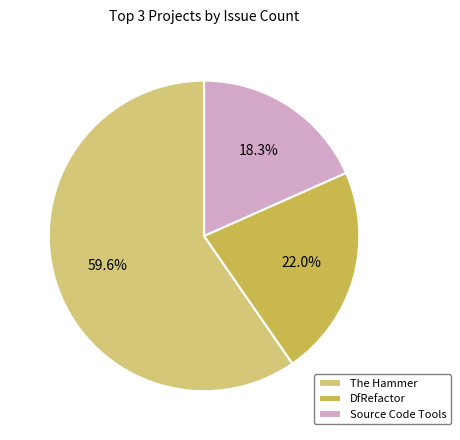

Do DfRefactor and Source Code Tools together represent more than half of the pie?

No